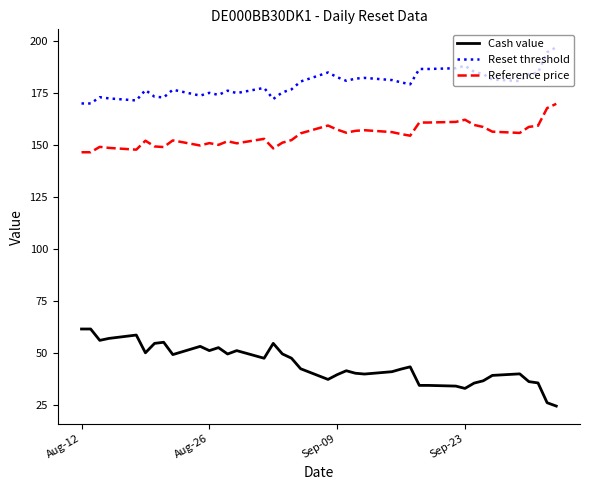

True or false: Cash value and Reference price intersect in this chart.

False